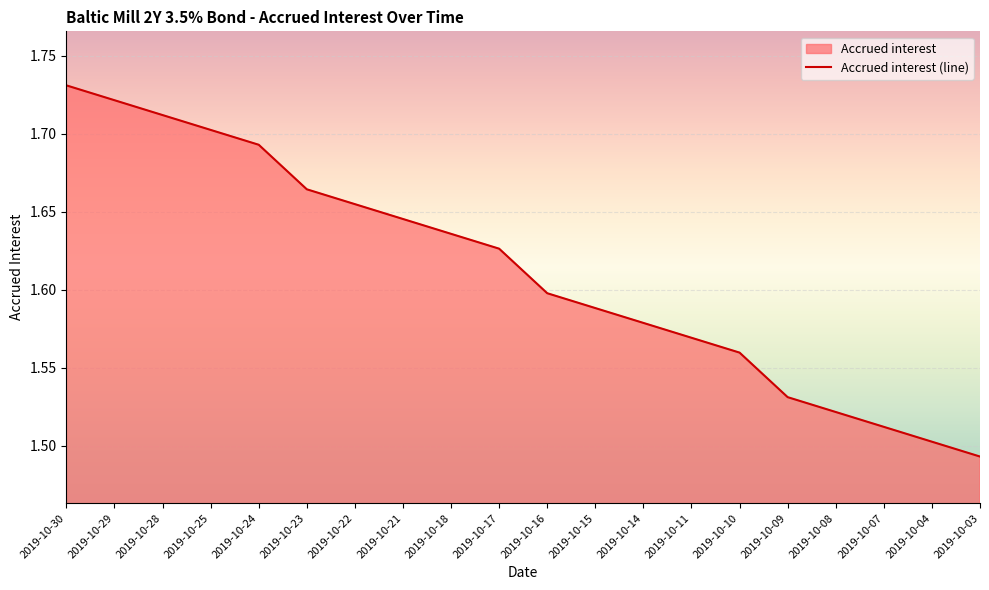

Which category has the highest value across all series?

2019-10-30